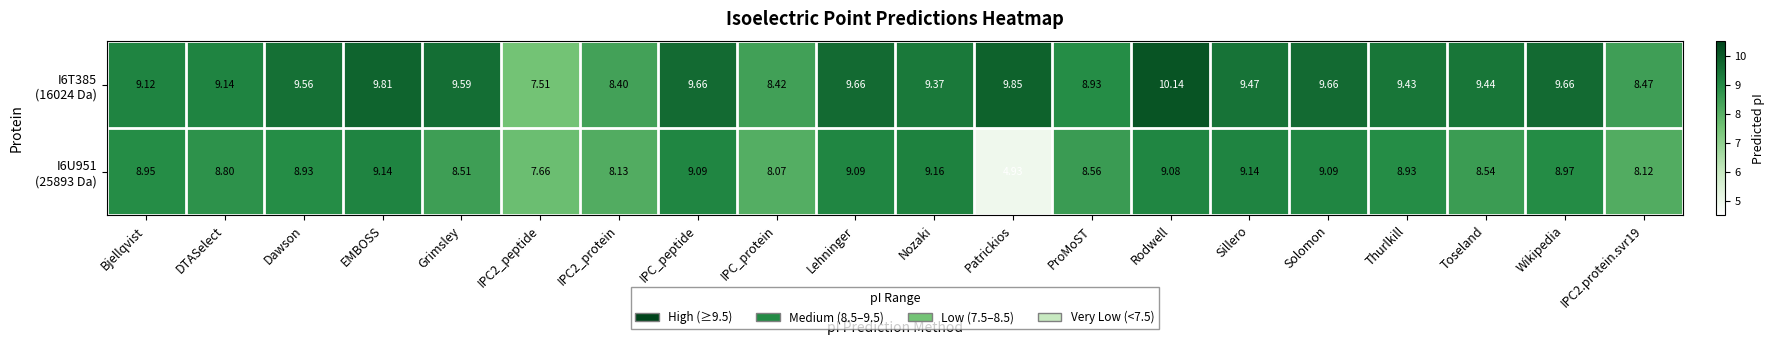

What is the total value across all series at Lehninger?

18.8